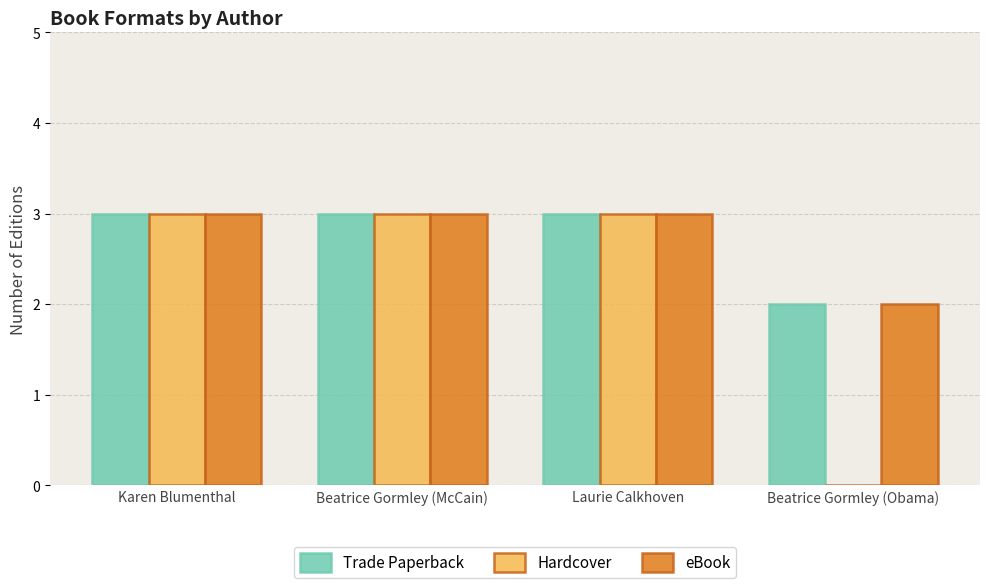

What is the sum of the Hardcover values at Beatrice Gormley (McCain) and Karen Blumenthal?

6